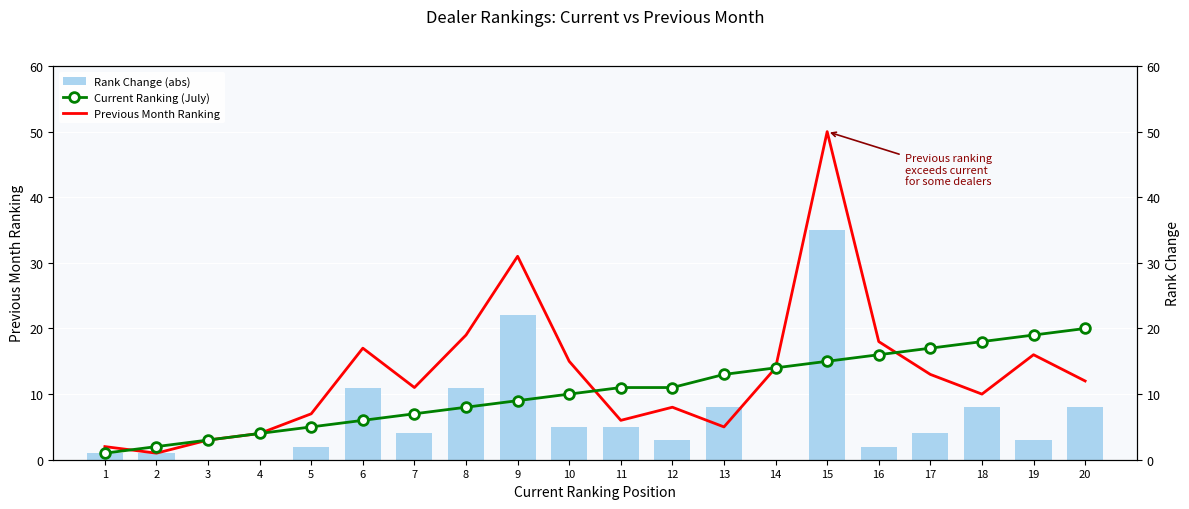

Reading left to right, list all the values displayed in this chart.

Rank Change (abs): 1	1	0	0	2	11	4	11	22	5	5	3	8	0	35	2	4	8	3	8
Current Ranking (July): 1	2	3	4	5	6	7	8	9	10	11	11	13	14	15	16	17	18	19	20
Previous Month Ranking: 2	1	3	4	7	17	11	19	31	15	6	8	5	14	50	18	13	10	16	12